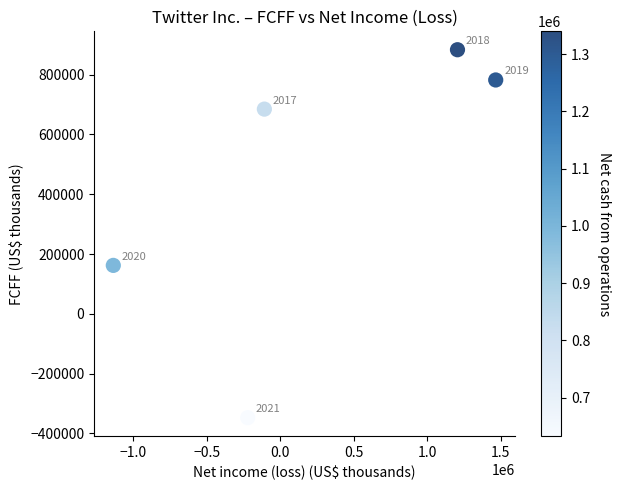

What is the average Y value?

433019